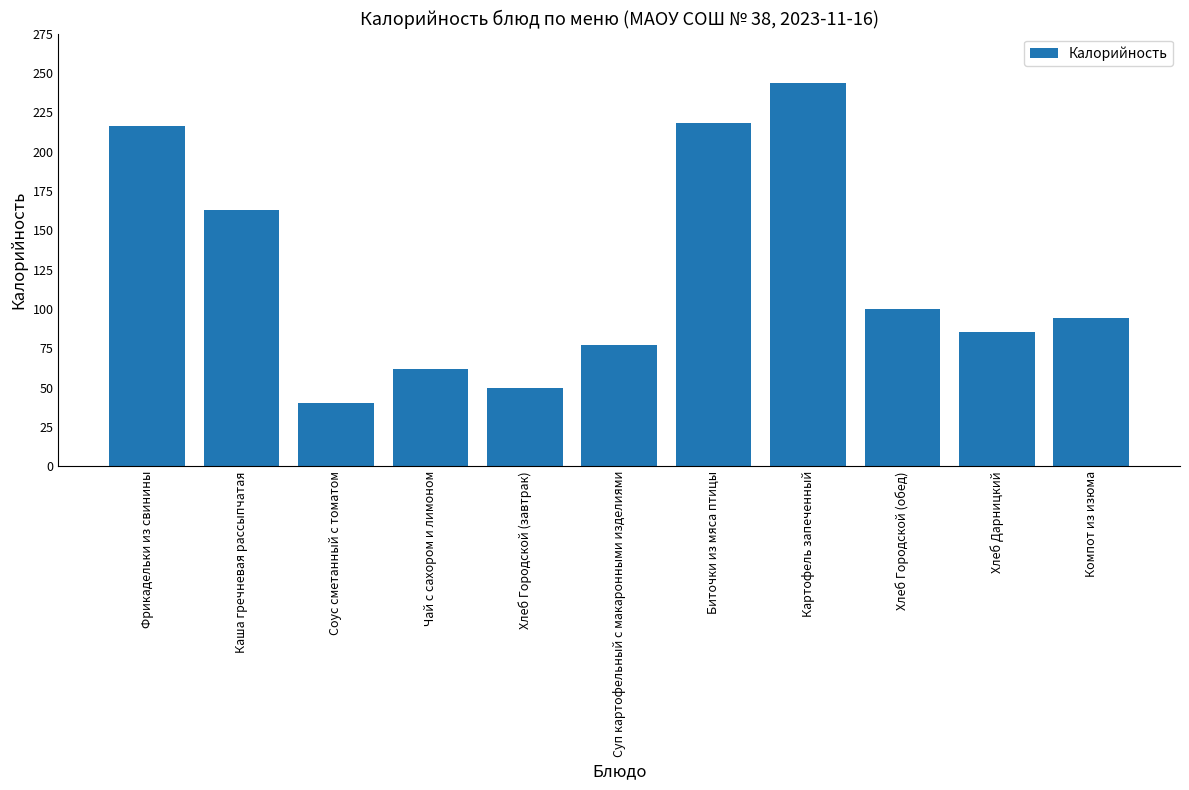

Read the value at Соус сметанный с томатом.

40.0